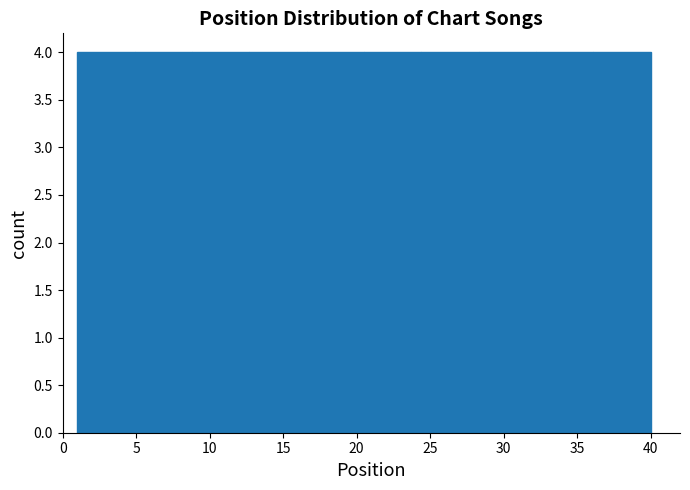

Reading left to right, list every bar in this chart as the range it spans on the x-axis followed by its height. Neither the bar edges nor the heights are printed on the chart, so give them approximately, as read against the axes.

1.0 to 4.9: 4
4.9 to 8.8: 4
8.8 to 12.7: 4
12.7 to 16.6: 4
16.6 to 20.5: 4
20.5 to 24.4: 4
24.4 to 28.3: 4
28.3 to 32.2: 4
32.2 to 36.1: 4
36.1 to 40.0: 4